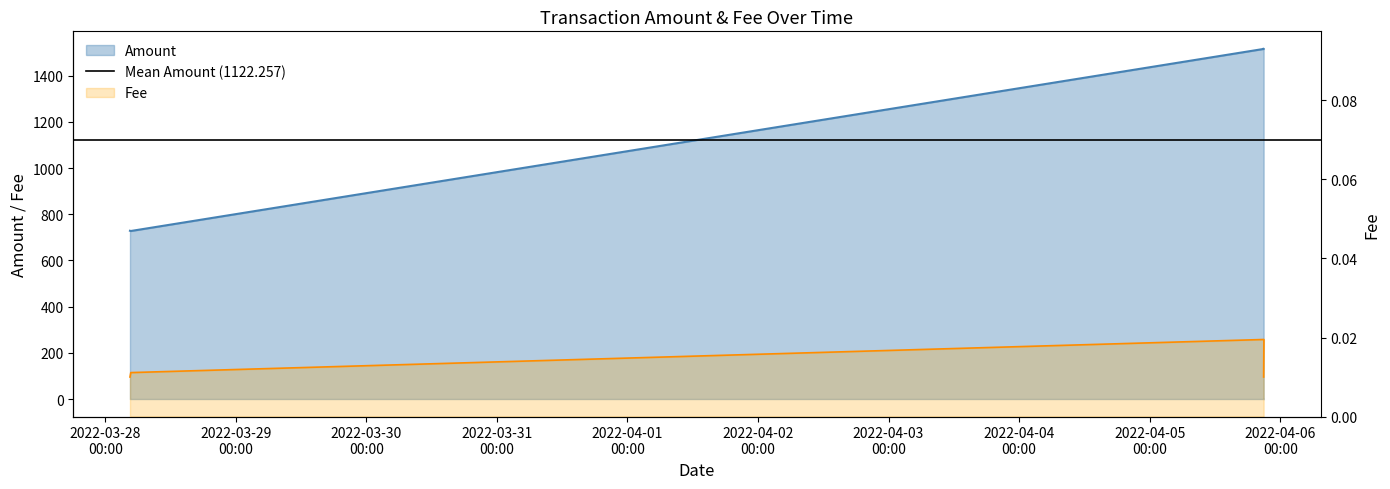

At how many categories does at least one series exceed 1078?

2